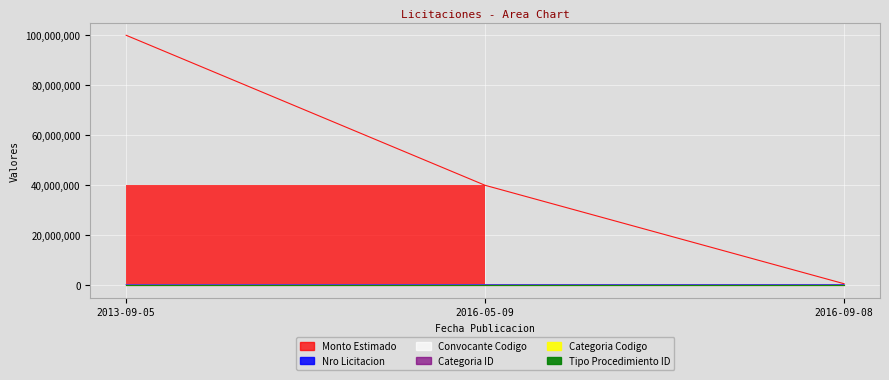

Is it true that categoria_codigo equals 5 at 2016-05-09?

True